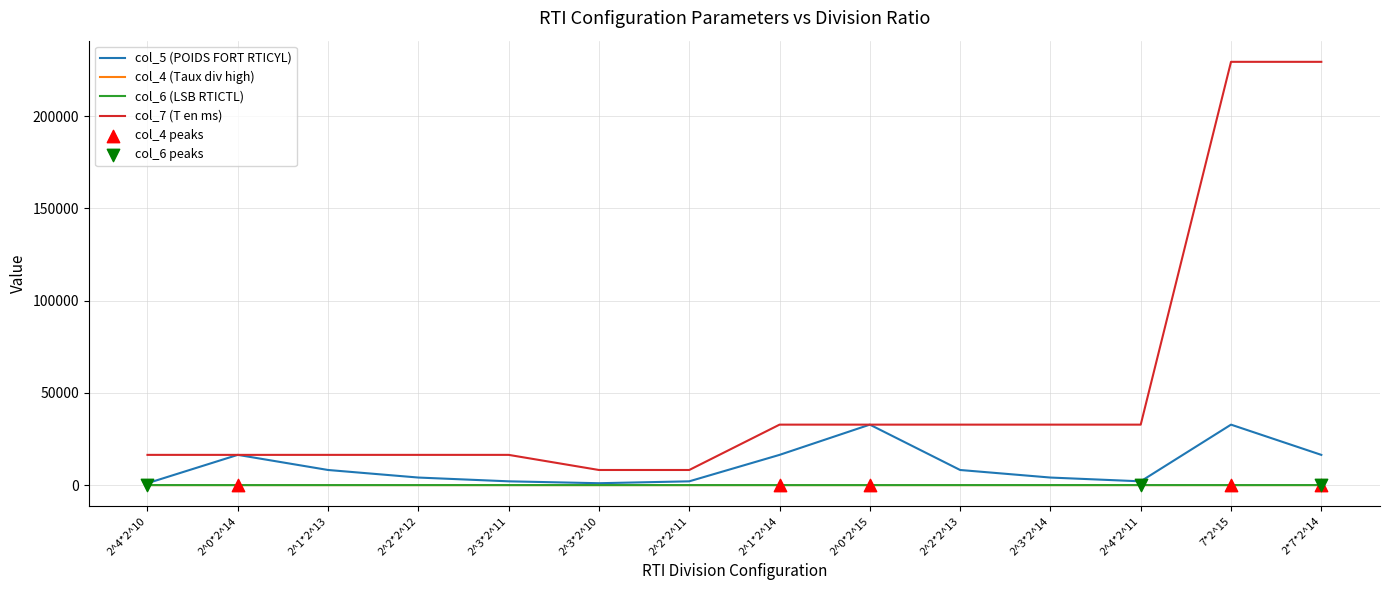

Which series has the widest spread of values?

col_7 (T en ms)